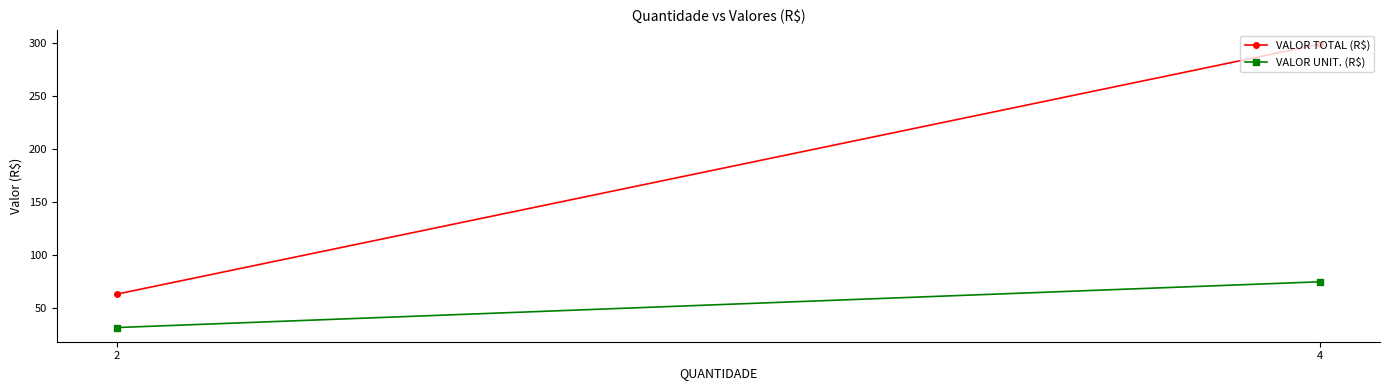

Does the chart have visible grid lines?

No